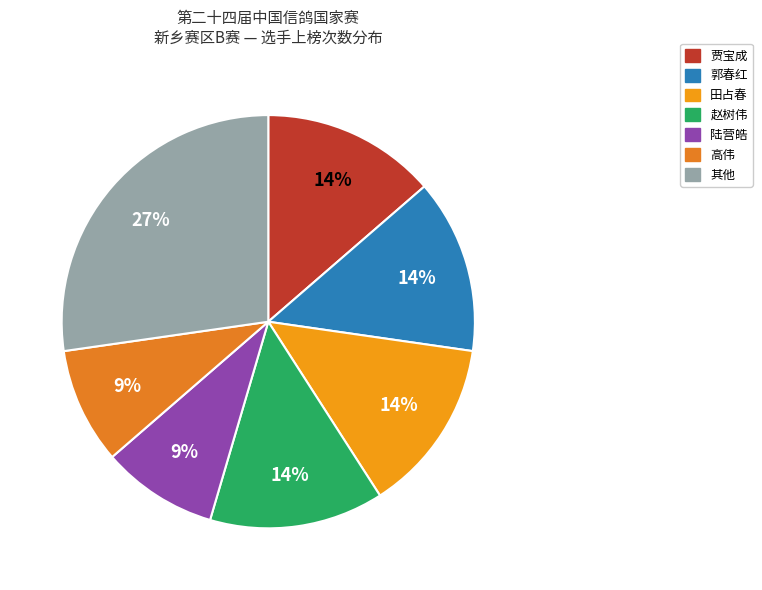

To the nearest percent, what is the difference between the largest and smallest slice percentages?

18%